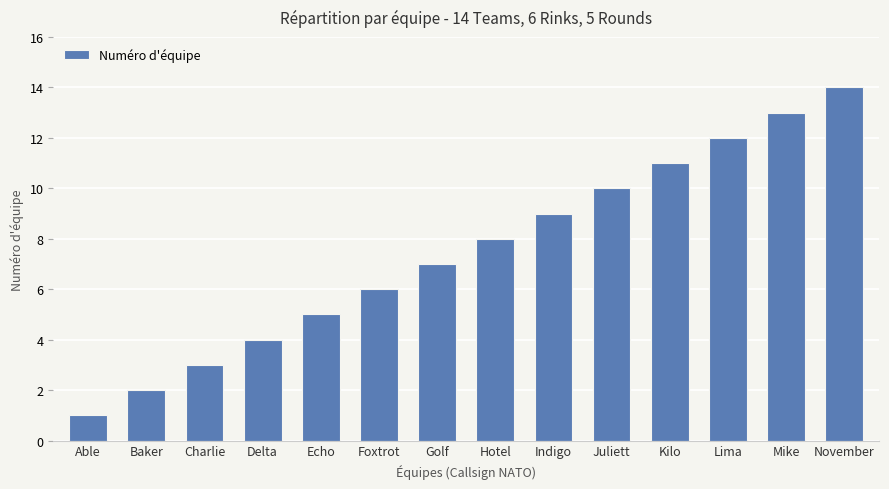

Reading right to left, what are all the values shown in this chart?

14	13	12	11	10	9	8	7	6	5	4	3	2	1